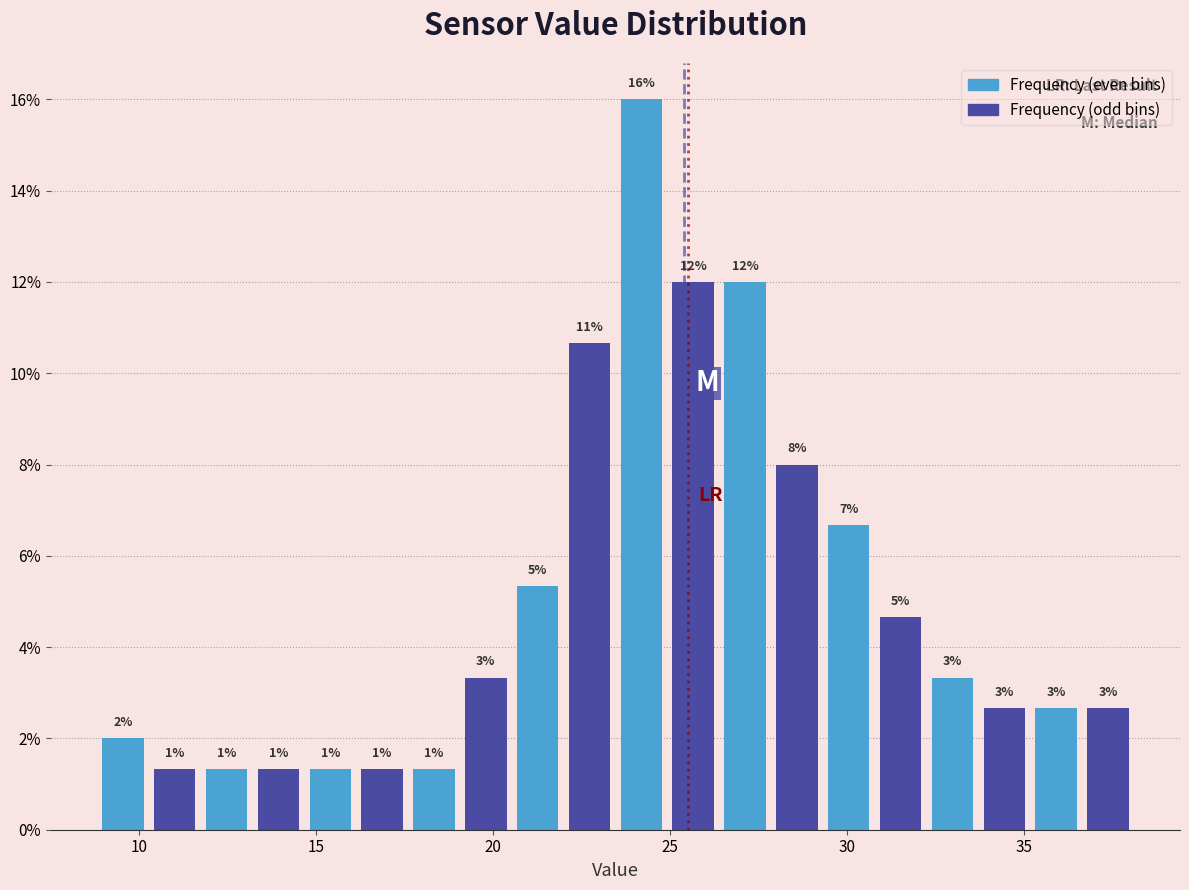

Around what value on the x-axis is the tallest bar? Give the approximate position of its centre, as read against the axis.

24.0